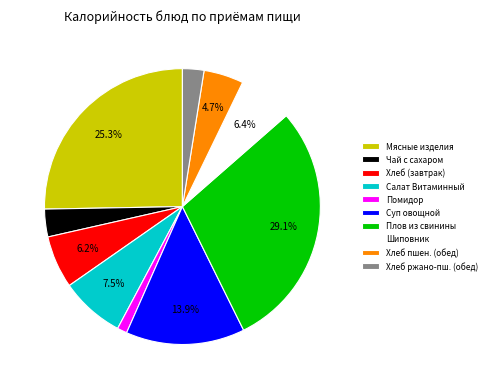

Is there a majority slice in this chart?

No